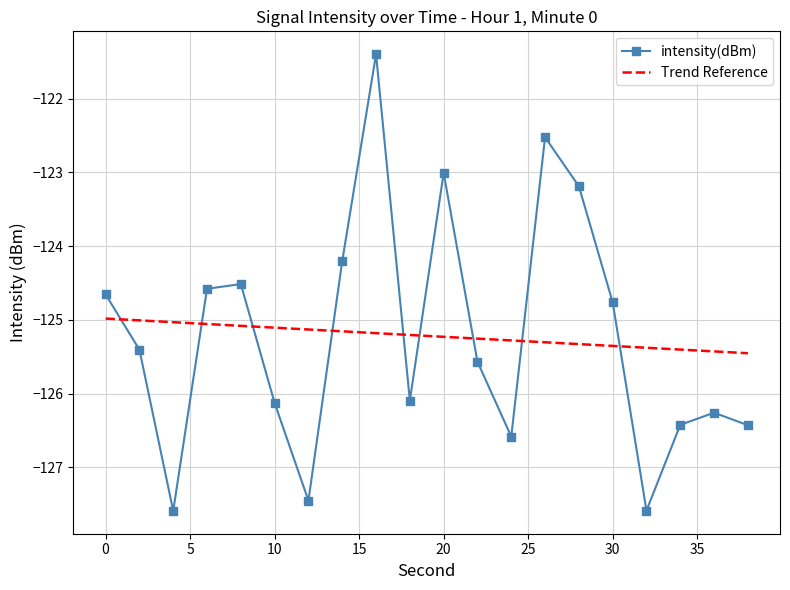

Is this an area chart (filled region under the line)?

No